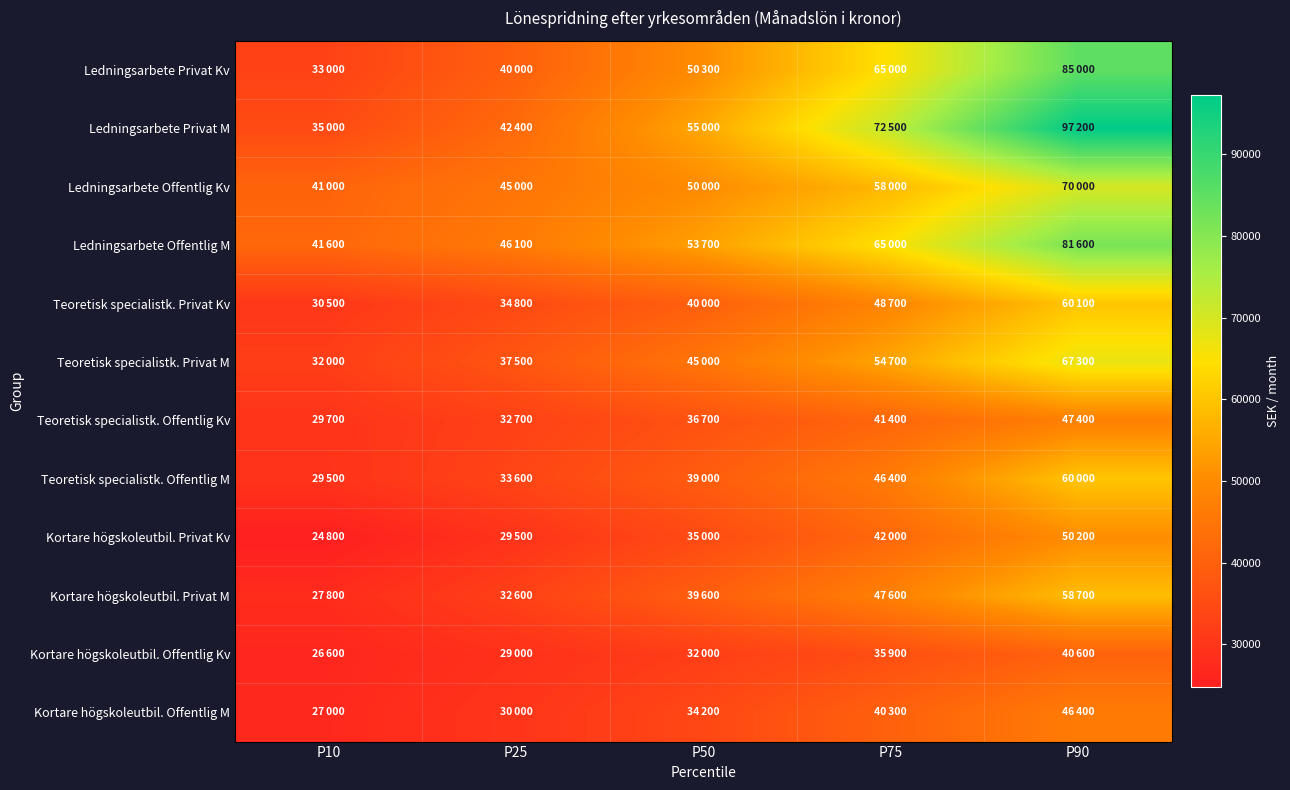

Which series has the largest total across all categories?

Ledningsarbete Privat M